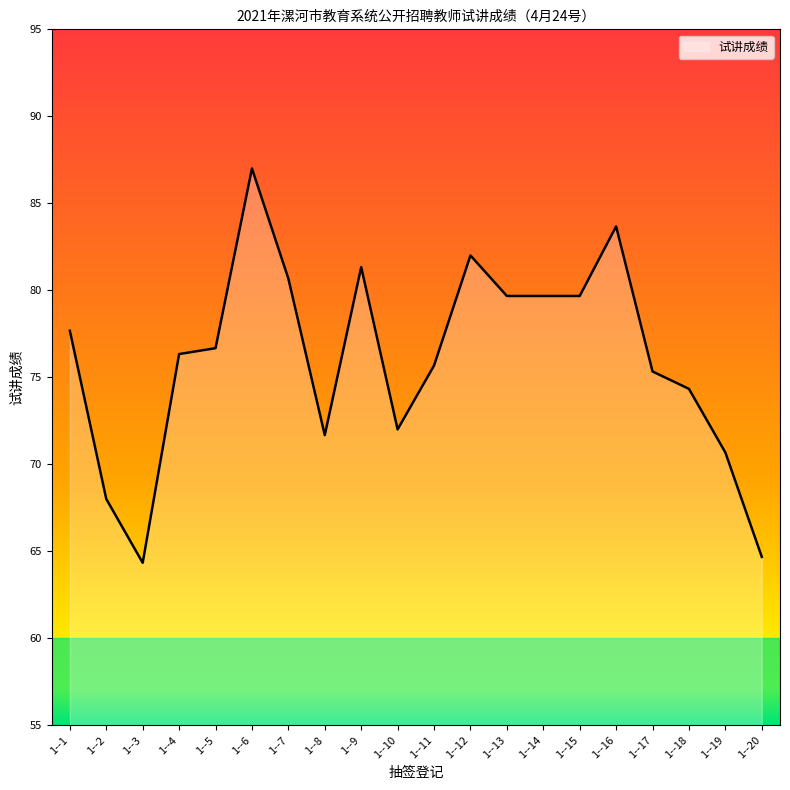

Is it true that the value at 1--6 is 147.1?

False